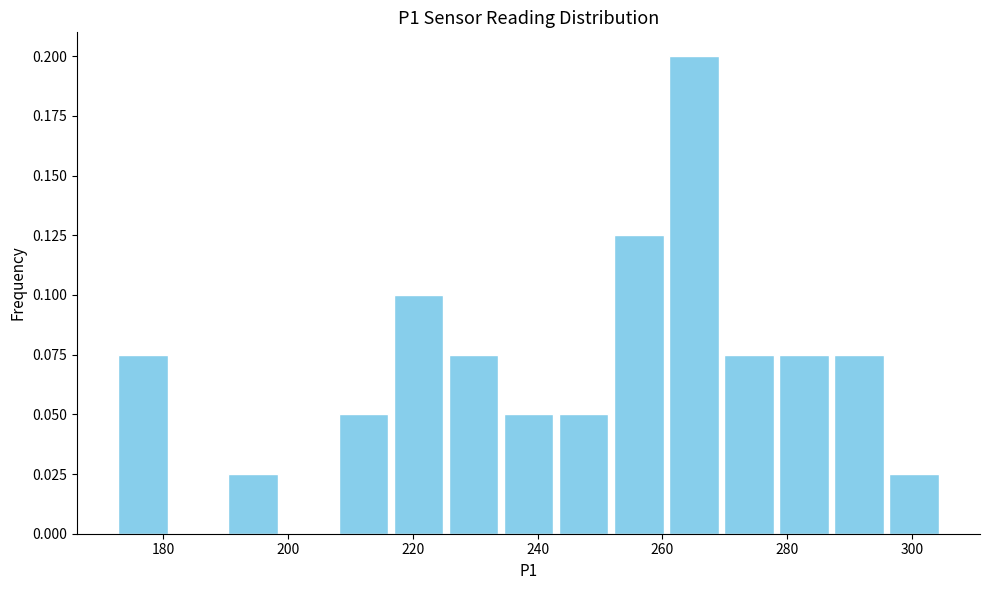

Reading left to right, list every bar in this chart as the range it spans on the x-axis followed by its height. Neither the bar edges nor the heights are printed on the chart, so give them approximately, as read against the axes.

172 to 182: 0.075
182 to 190: 0
190 to 198: 0.025
198 to 208: 0
208 to 216: 0.050
216 to 226: 0.100
226 to 234: 0.075
234 to 242: 0.050
242 to 252: 0.050
252 to 260: 0.125
260 to 270: 0.200
270 to 278: 0.075
278 to 288: 0.075
288 to 296: 0.075
296 to 304: 0.025